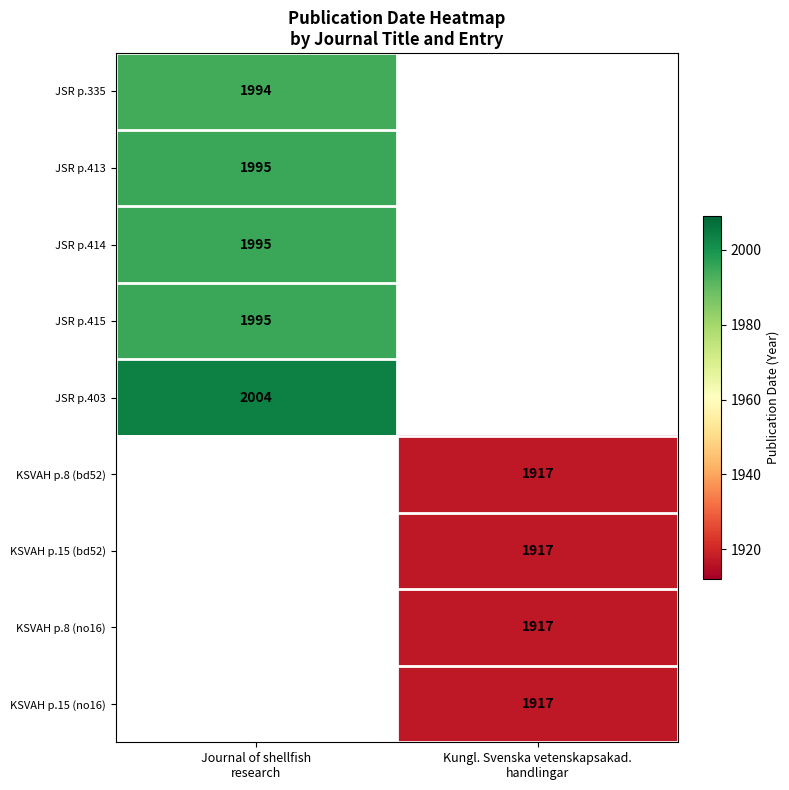

Is it true that KSVAH p.15 (bd52) equals 3193.3 at Kungl. Svenska vetenskapsakad. handlingar?

False